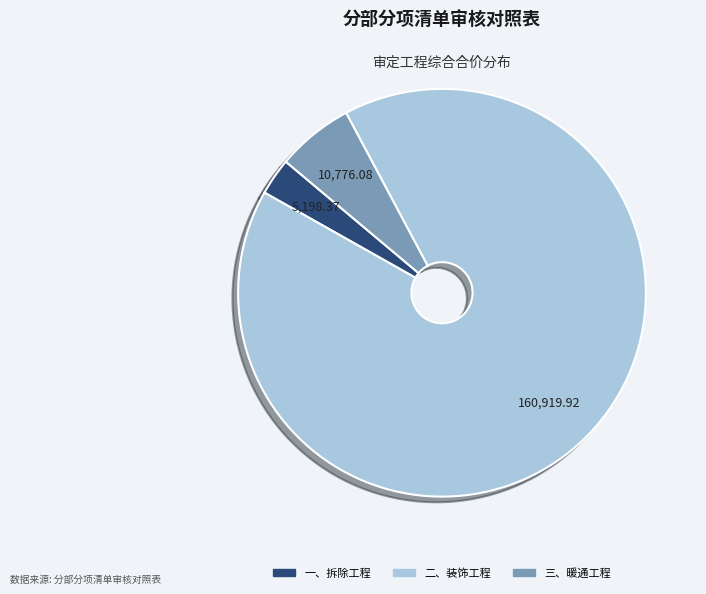

Which slice is the largest?

二、装饰工程